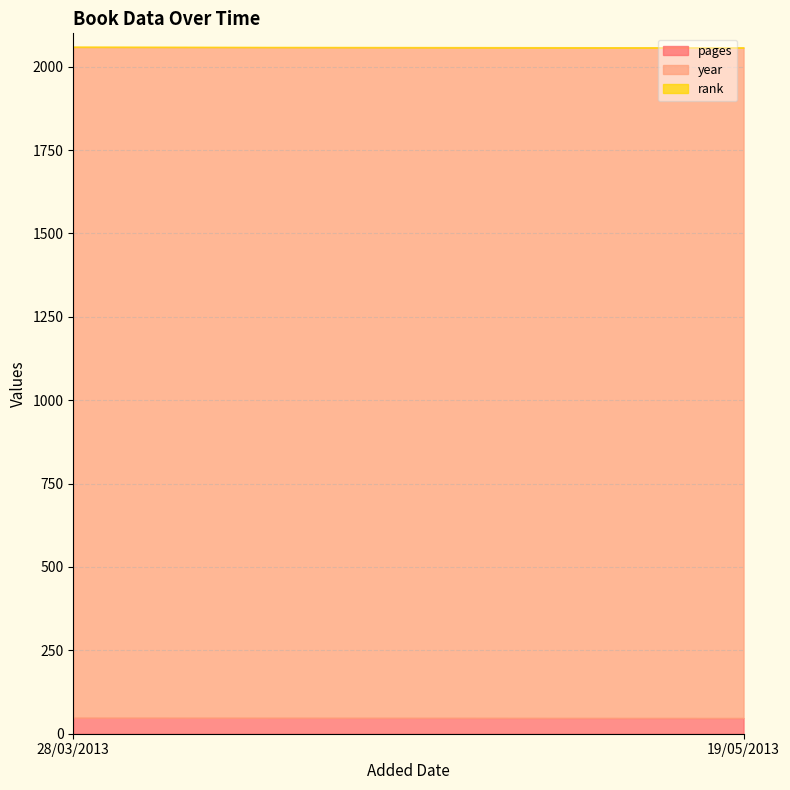

What is the label of the 2nd point from the left?

19/05/2013